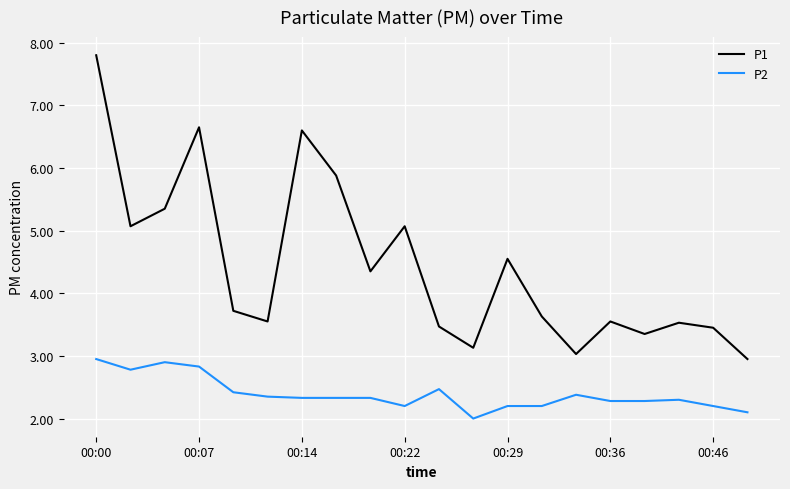

True or false: P2 and P1 cross at least once.

False